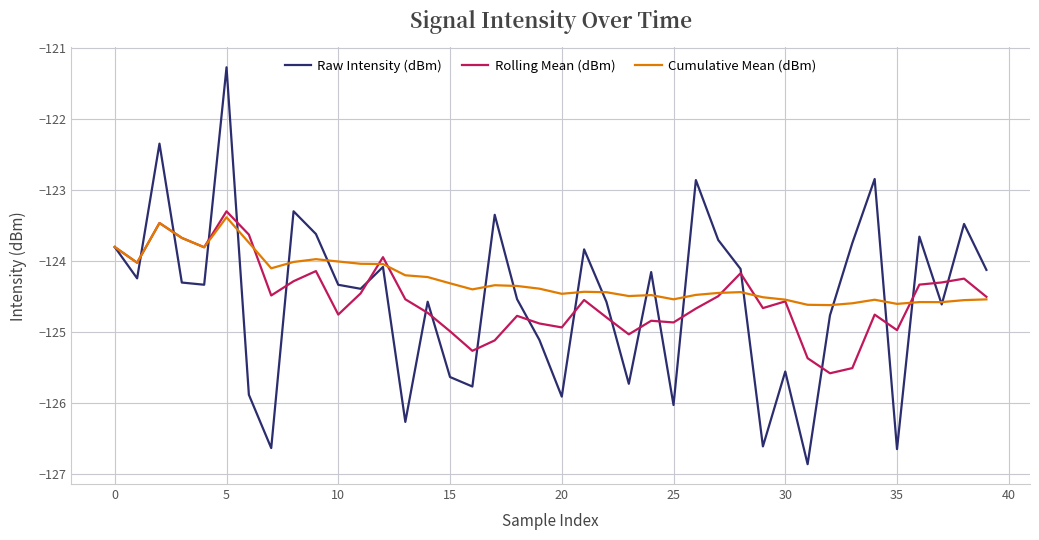

Which series has the largest total across all categories?

Cumulative Mean (dBm)